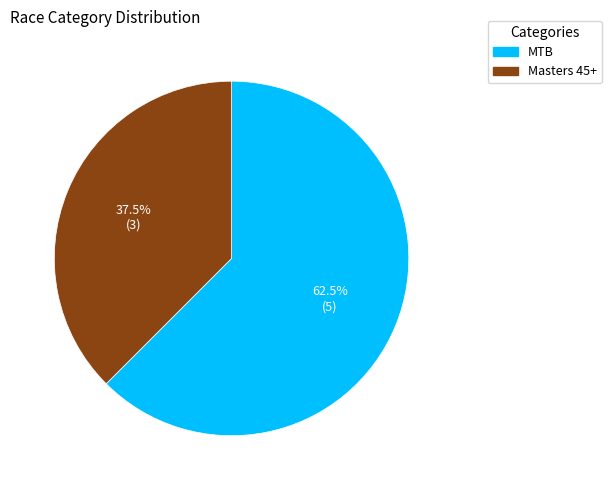

Which has a higher value, MTB or Masters 45+?

MTB